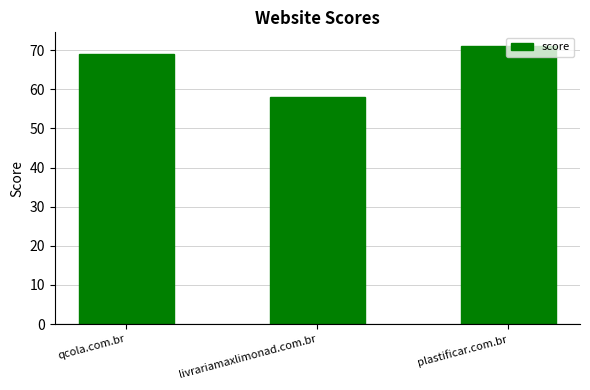

What position from the left is plastificar.com.br?

3